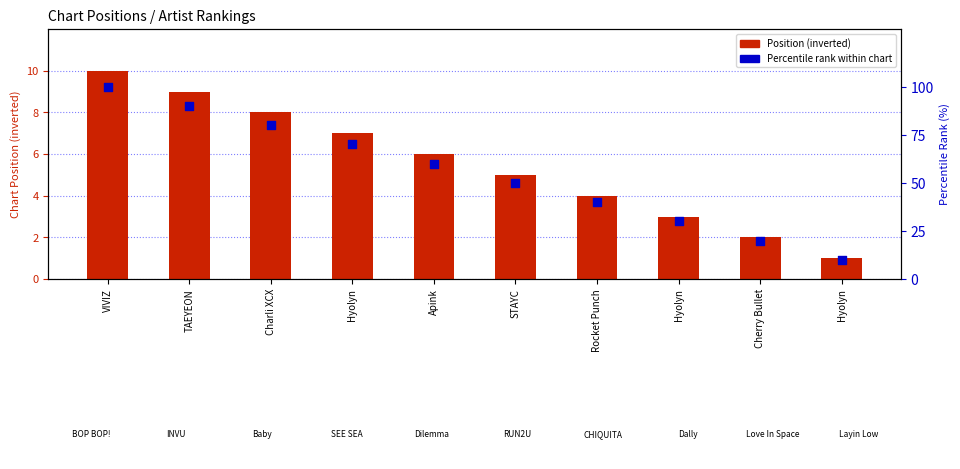

Which series reaches the maximum Y coordinate?

Percentile rank